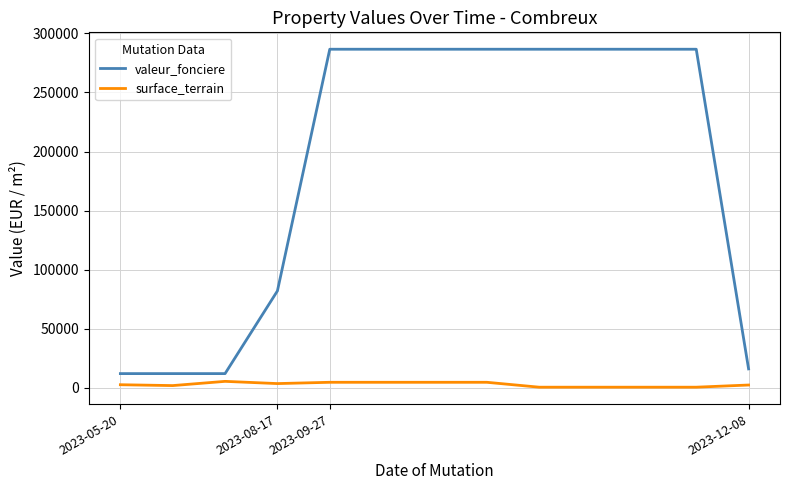

True or false: surface_terrain and valeur_fonciere cross at least once.

False